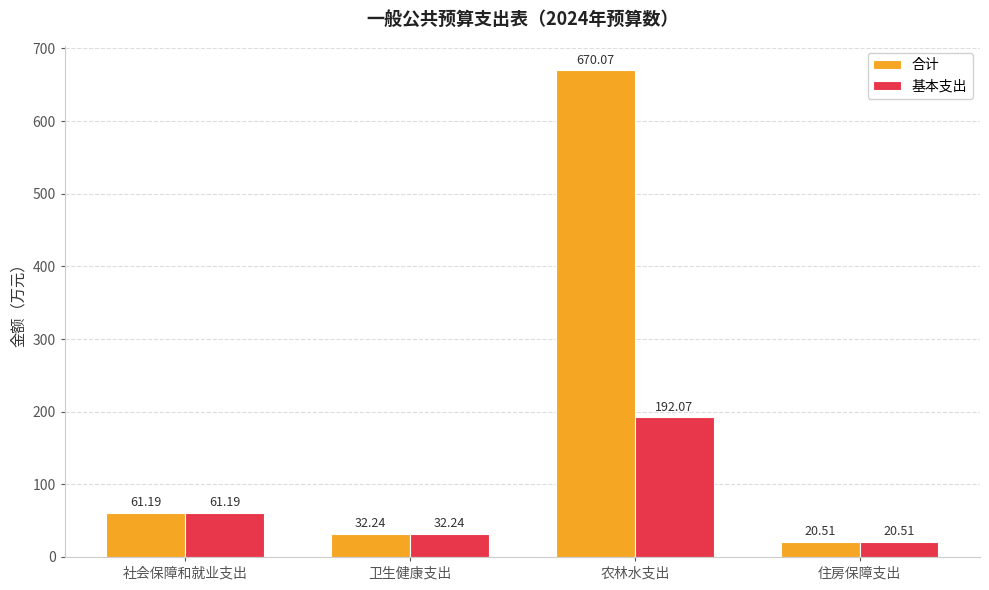

What is the total value across all series at 社会保障和就业支出?

122.4